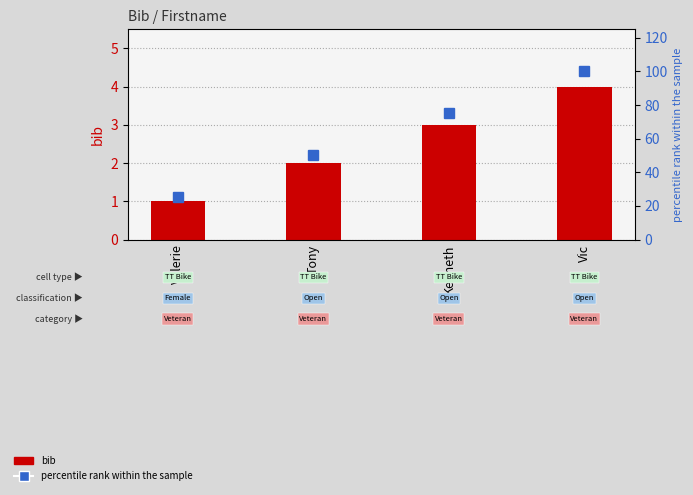

At how many categories does at least one series exceed 96?

1